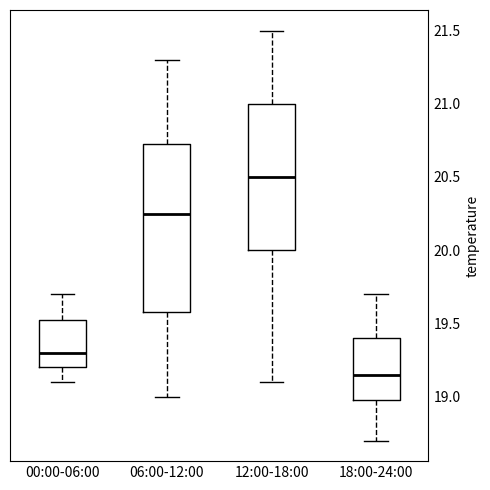

Reading left to right, transcribe this box plot: for each box, give where its median line is, the range the box spans, and where its two whiskers end, as read against the y-axis. The values are not printed on the chart, so give them approximately, as read against the axis.

00:00-06:00: median 19.30, box 19.20 to 19.55, whiskers 19.10 to 19.70
06:00-12:00: median 20.25, box 19.60 to 20.75, whiskers 19.00 to 21.30
12:00-18:00: median 20.50, box 20.00 to 21.00, whiskers 19.10 to 21.50
18:00-24:00: median 19.15, box 19.00 to 19.40, whiskers 18.70 to 19.70